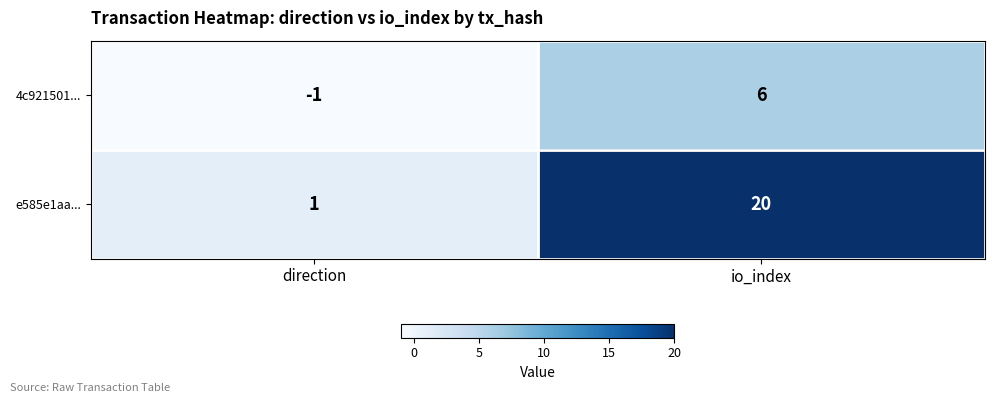

Which series has the widest spread of values?

e585e1aa...